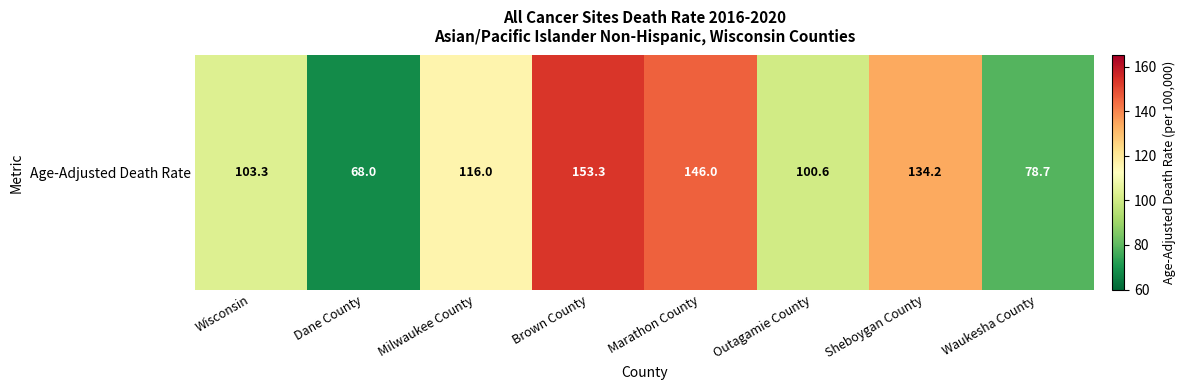

At which label does the data first exceed 116?

Brown County